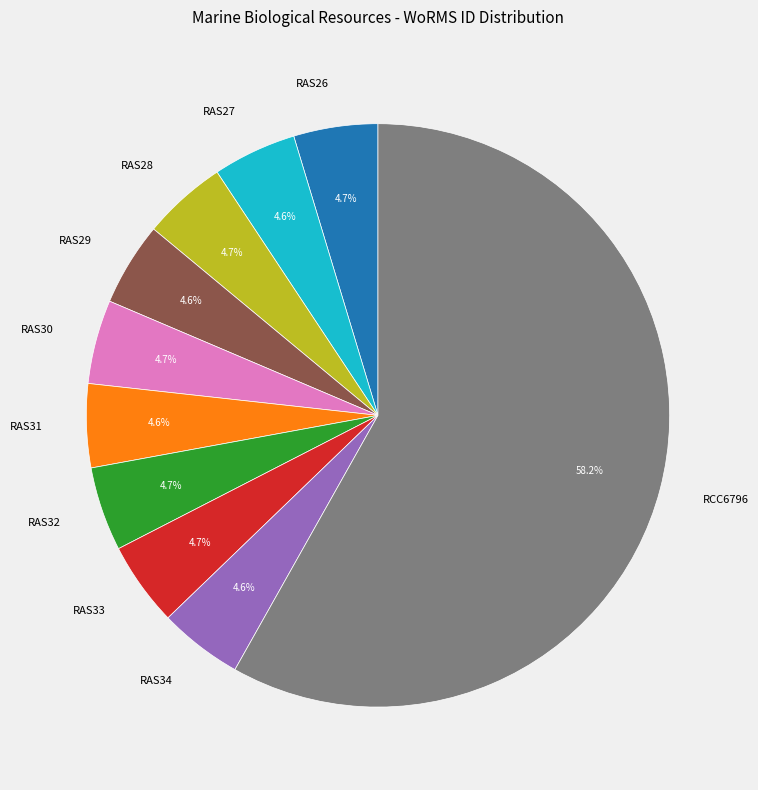

Which category has the biggest portion of the pie?

RCC6796